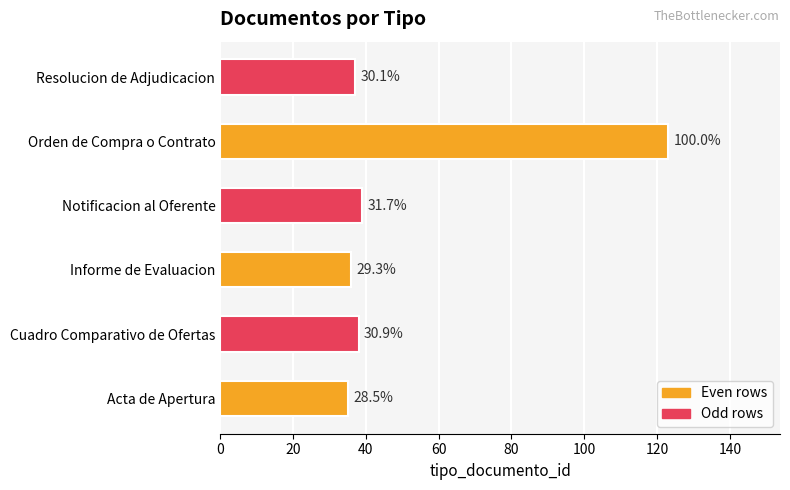

What is the average value?

51